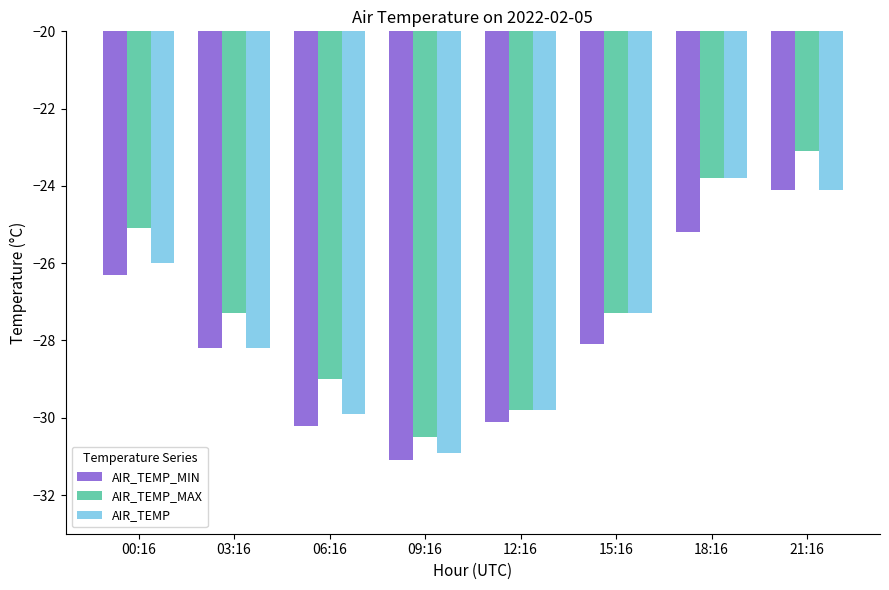

Rank the series by their maximum value, from lowest to highest.

AIR_TEMP_MIN, AIR_TEMP, AIR_TEMP_MAX